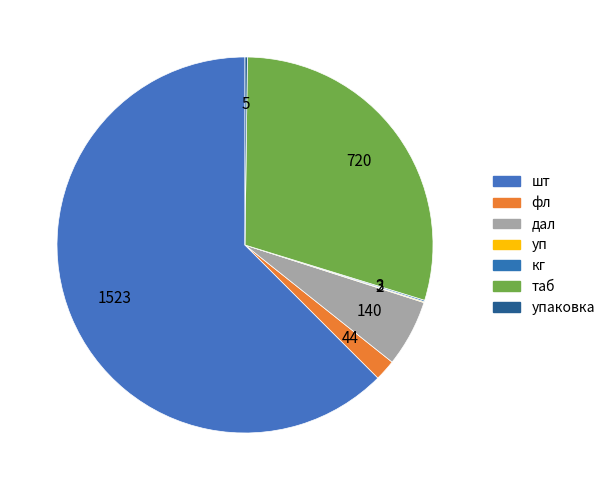

Rank the categories by value from highest to lowest.

шт, таб, дал, фл, упаковка, кг, уп